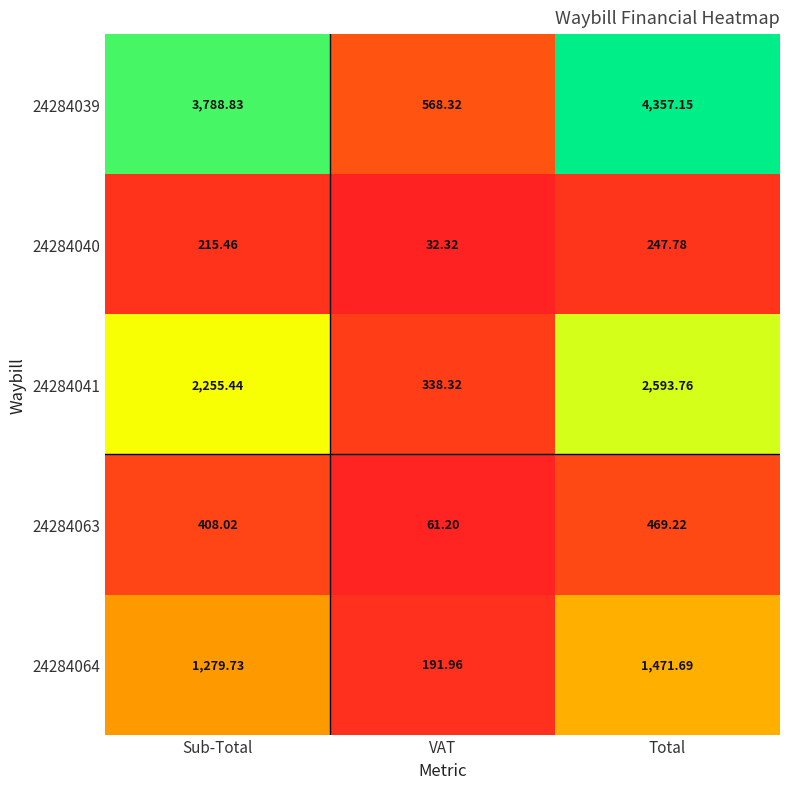

How many data points in 24284064 are above 1279?

2